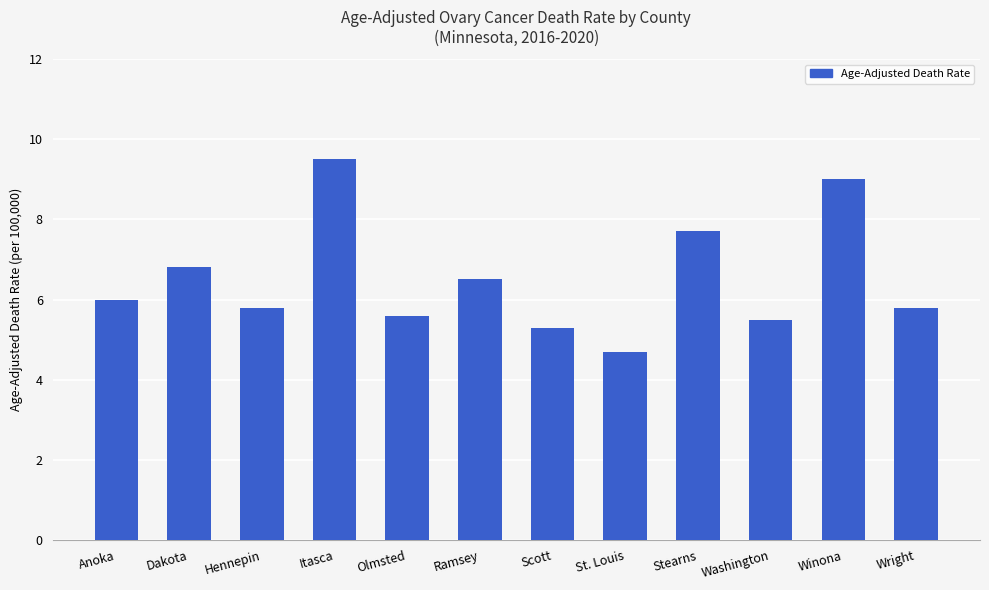

Reading left to right, transcribe all the data shown in this chart.

Anoka=6.0	Dakota=6.8	Hennepin=5.8	Itasca=9.5	Olmsted=5.6	Ramsey=6.5	Scott=5.3	St. Louis=4.7	Stearns=7.7	Washington=5.5	Winona=9.0	Wright=5.8